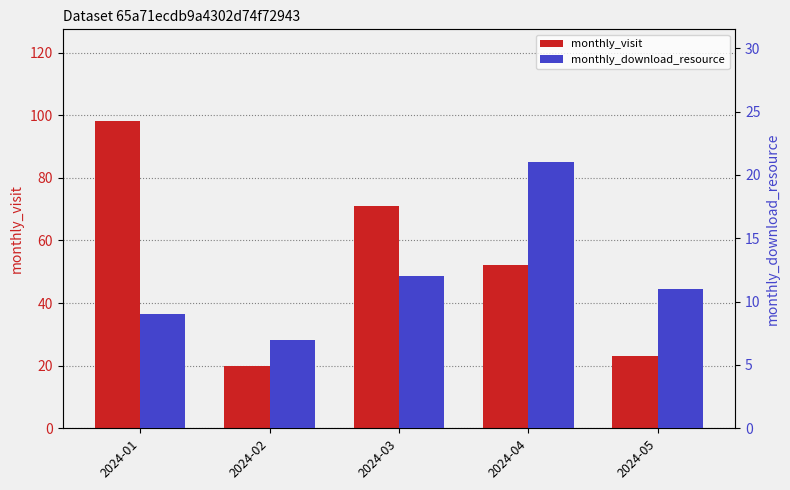

What is the difference between the second highest and second lowest values in the monthly_visit series?

48